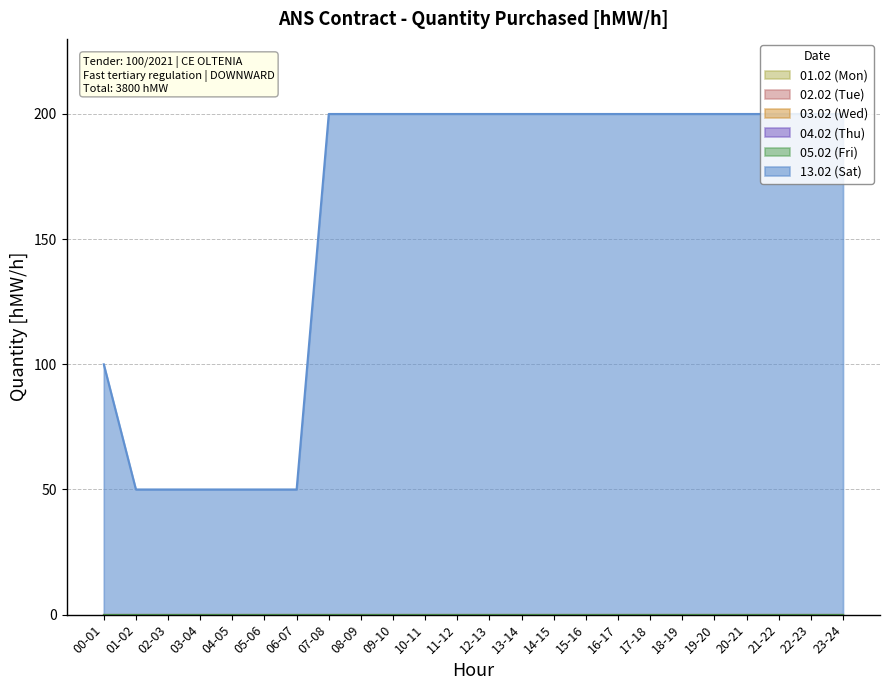

At which category is the sum across all series the highest?

07-08